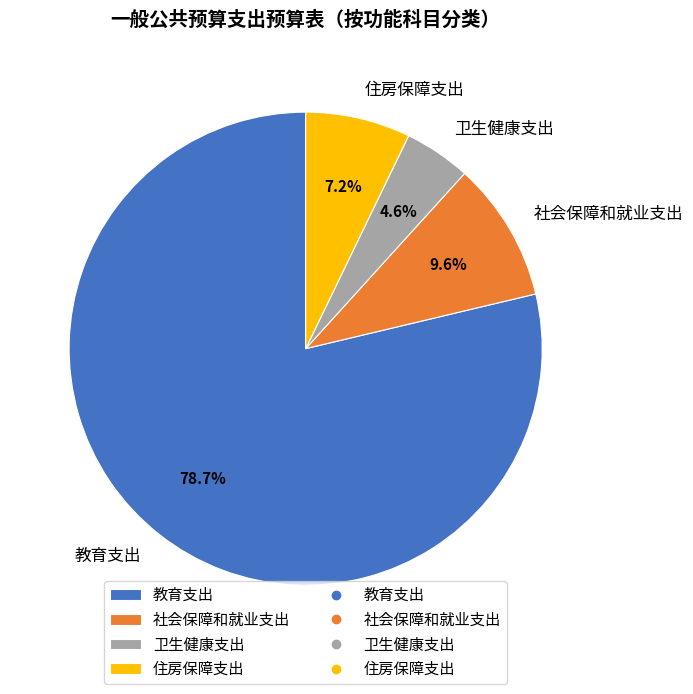

Do 卫生健康支出 and 住房保障支出 together represent more than half of the pie?

No